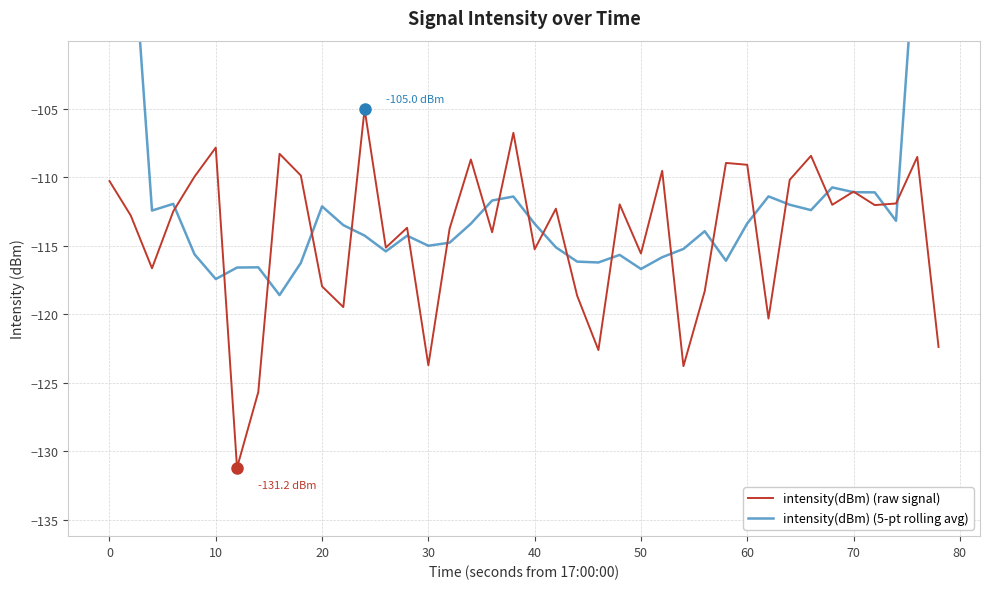

At how many categories does at least one series exceed -116?

36